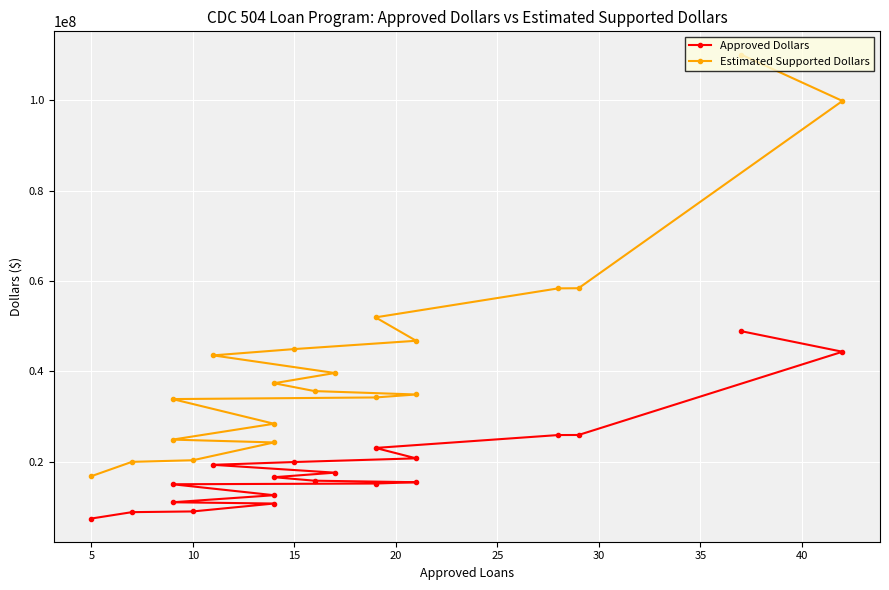

What are all the series names shown in the legend?

Approved Dollars, Estimated Supported Dollars